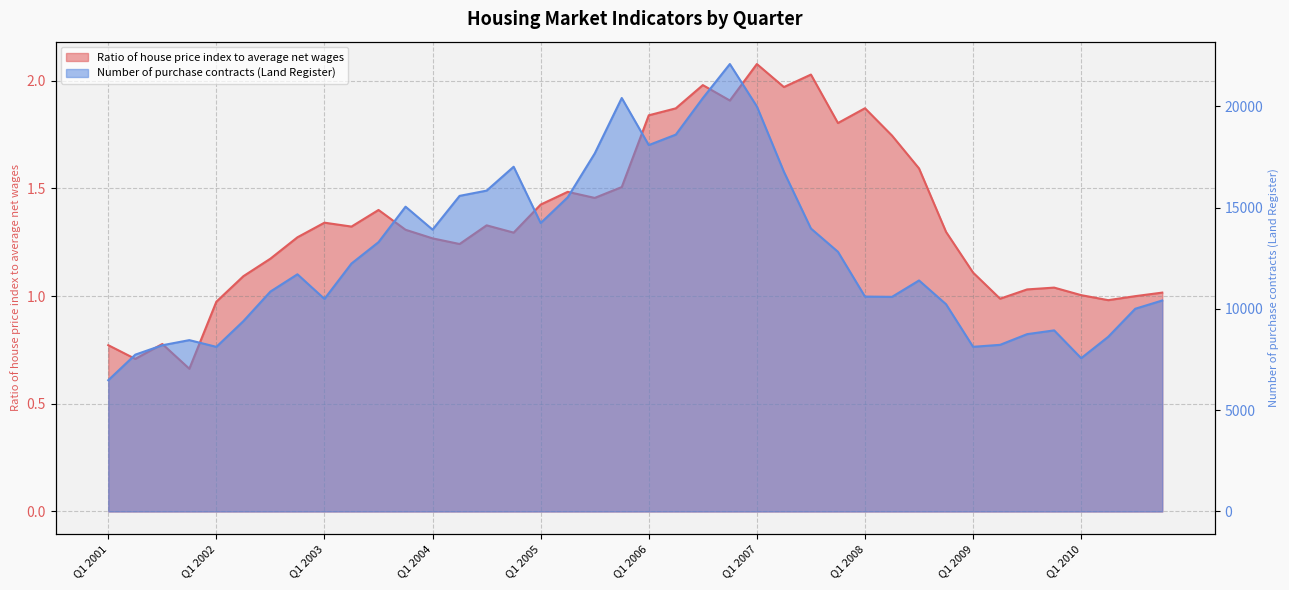

What is the approximate value of Ratio of house price index to average net wages at Q1 2007?

2.1